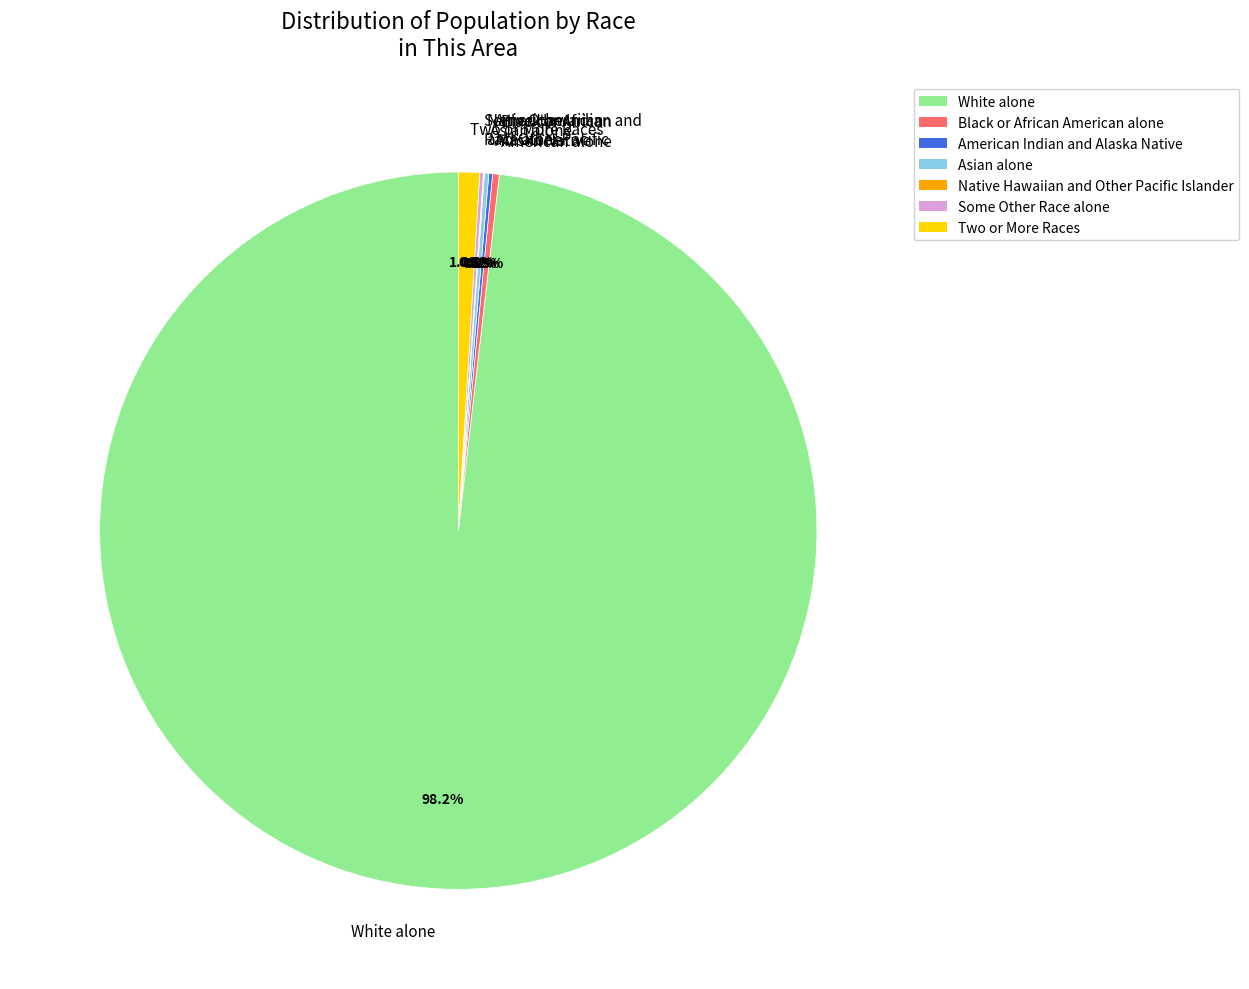

Which slice is the largest?

White alone